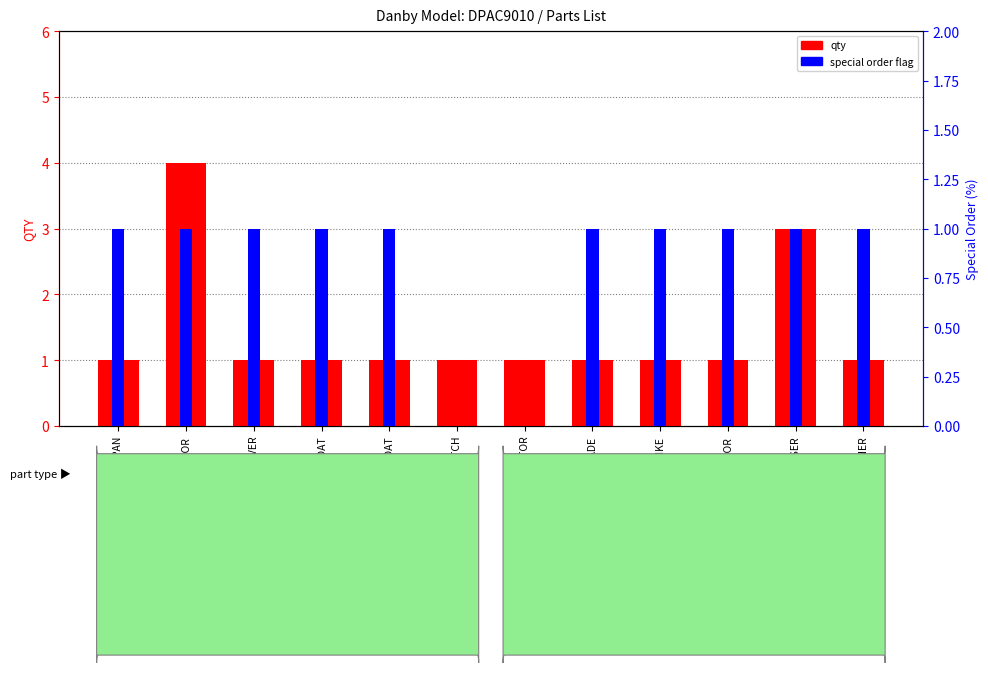

Where is qty nearest to the value 2?

BASE PAN